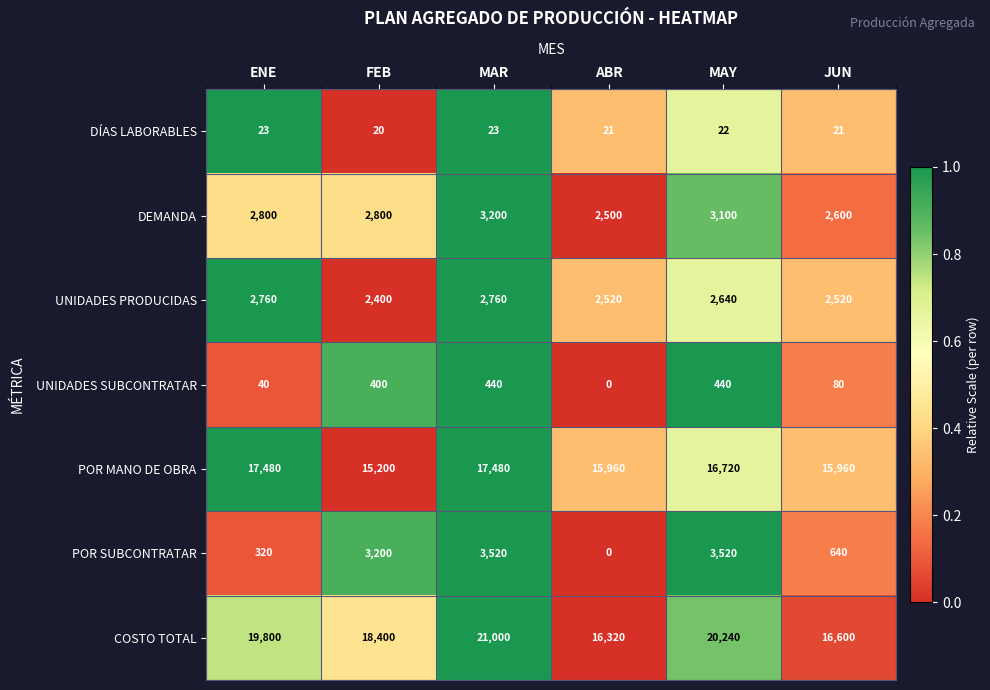

Where does the DÍAS LABORABLES series first go above 22?

ENE